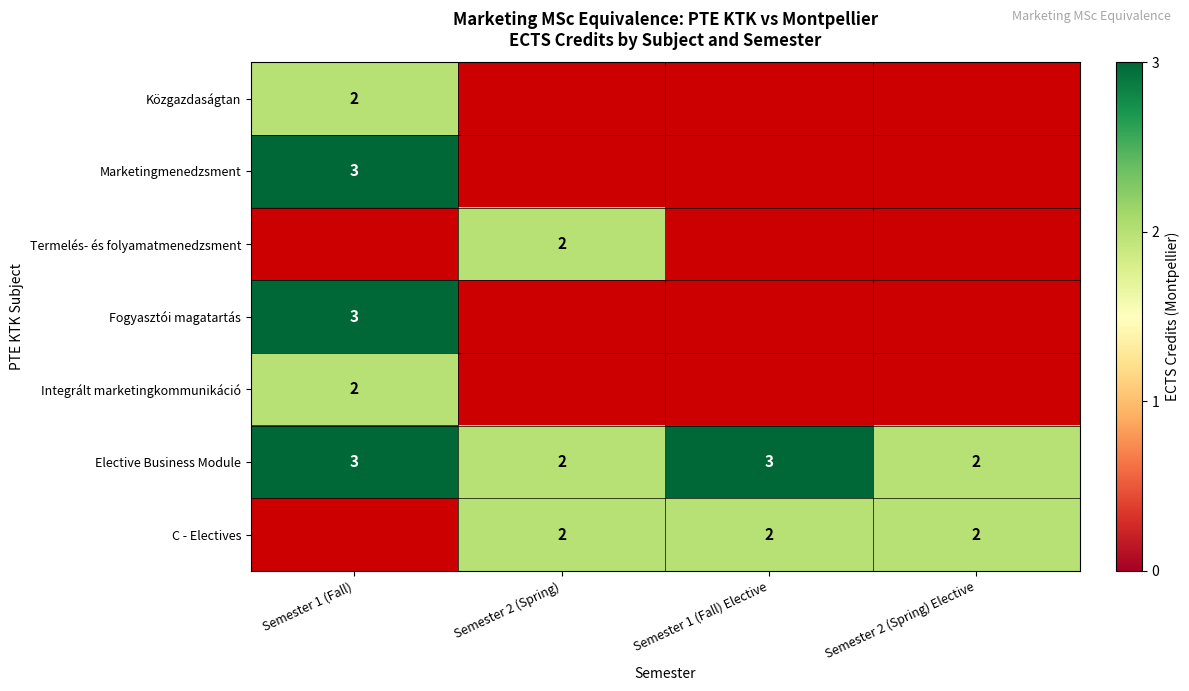

Which has a higher value, Semester 2 (Spring) Elective or Semester 2 (Spring)?

Semester 2 (Spring)